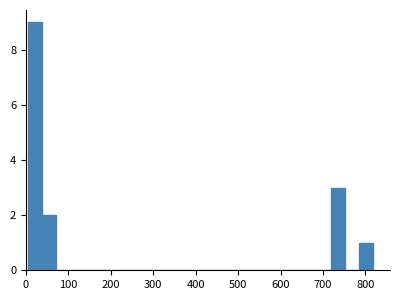

Read against the x-axis, roughly where is the centre of the tallest bar?

20